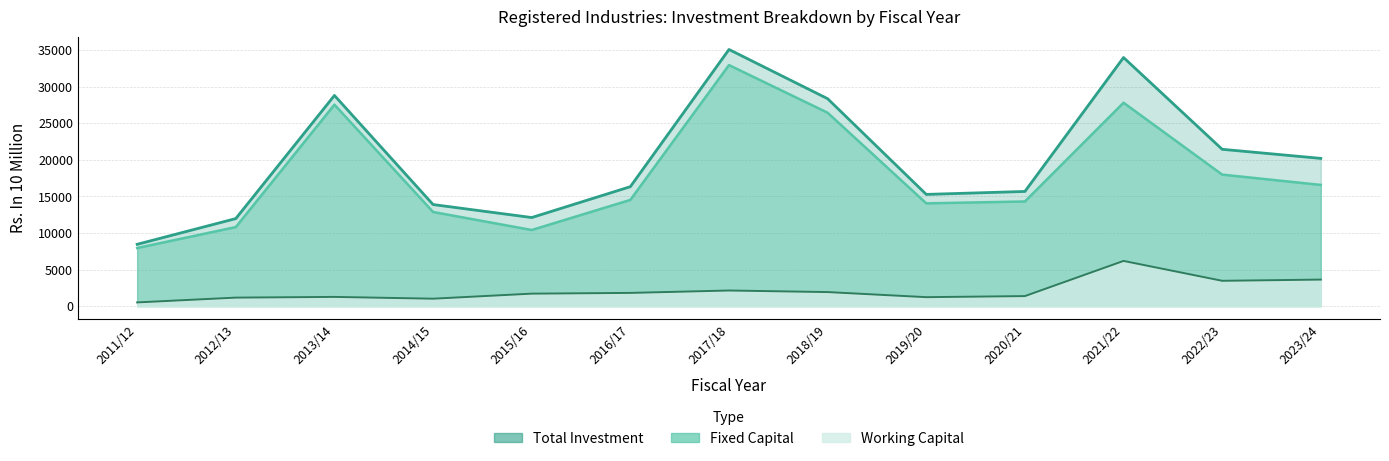

What is the greatest value displayed?

35058.9